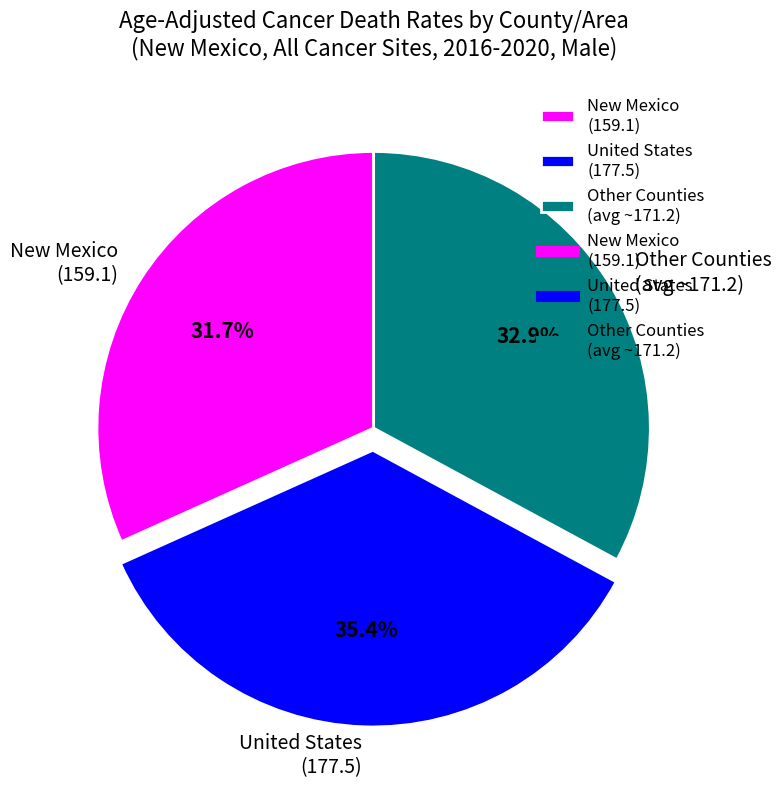

Which has a higher value, New Mexico (159.1) or United States (177.5)?

United States (177.5)